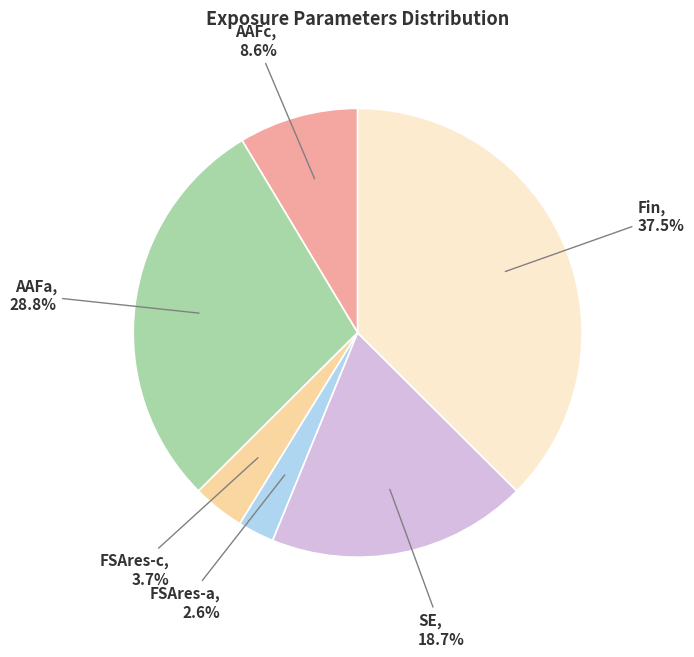

Rank the categories by value from highest to lowest.

Fin, AAFa, SE, AAFc, FSAres-c, FSAres-a